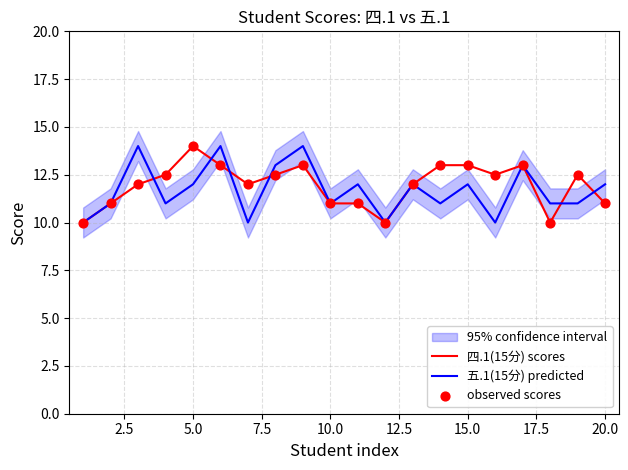

Which series has the largest total across all categories?

四.1(15分) scores